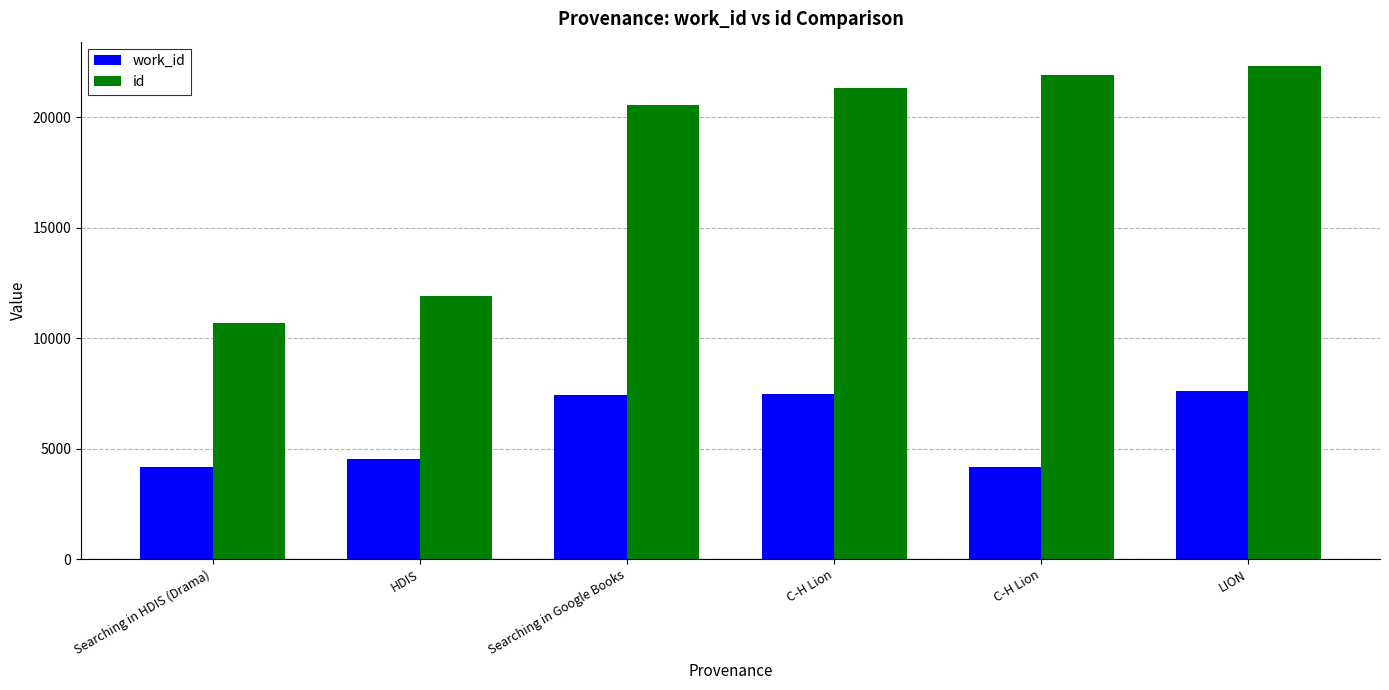

What are all the series names shown in the legend?

work_id, id